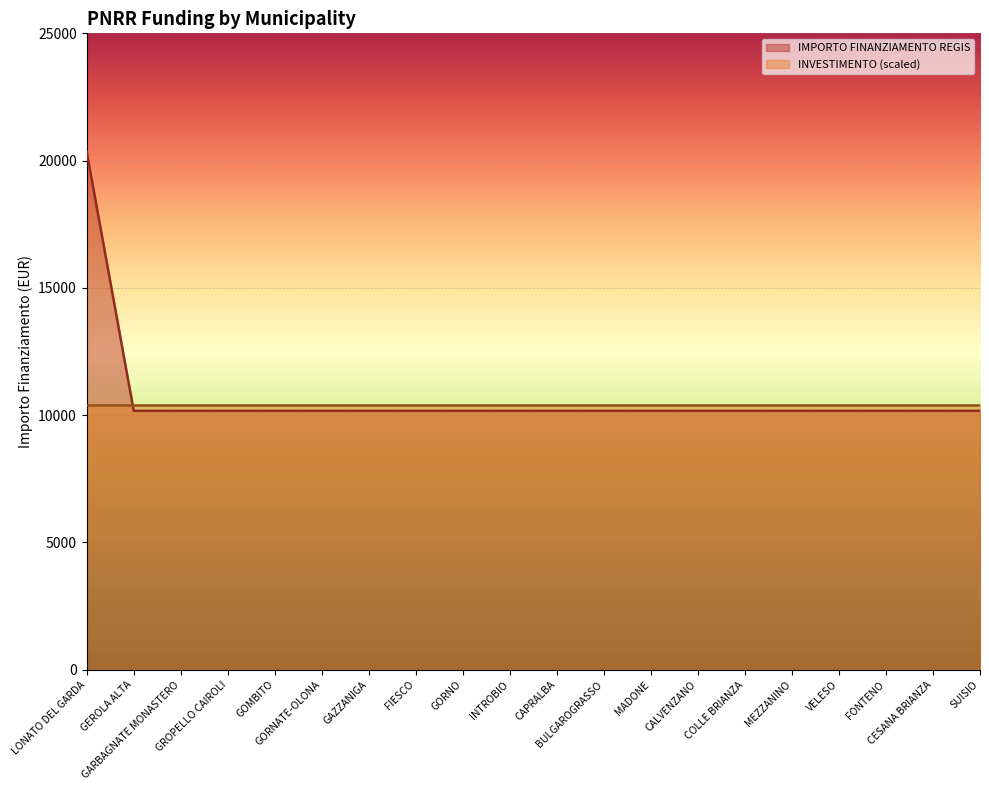

The chart shows a value of 10172 at GEROLA ALTA. True or false?

True